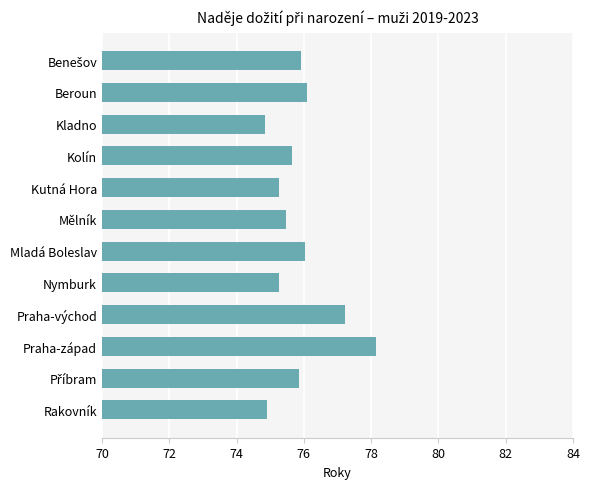

What is the sum of all values?

910.6